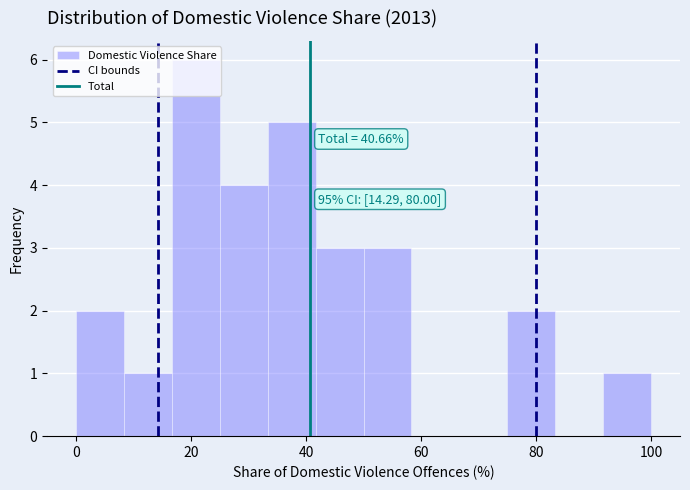

Over which range of the x-axis is the bar tallest?

16 to 26